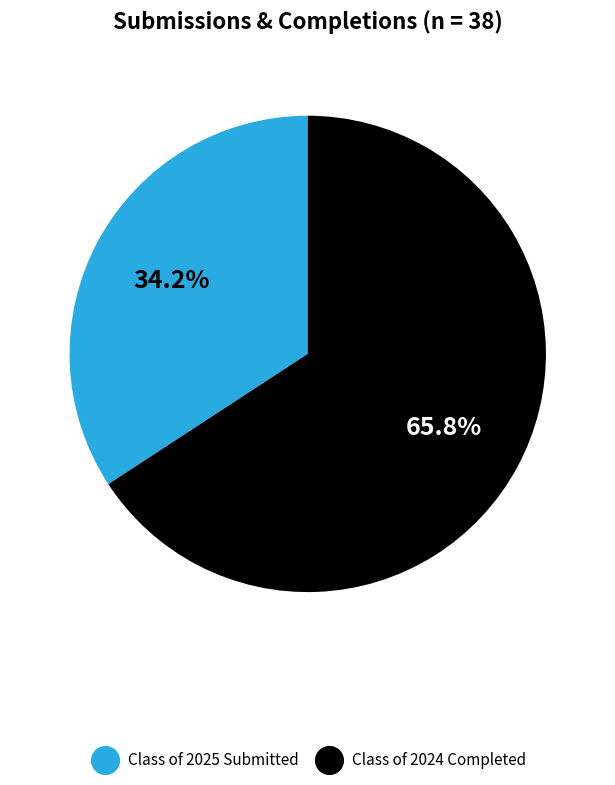

To the nearest percent, what percentage of the pie is Class of 2024 Completed?

66%